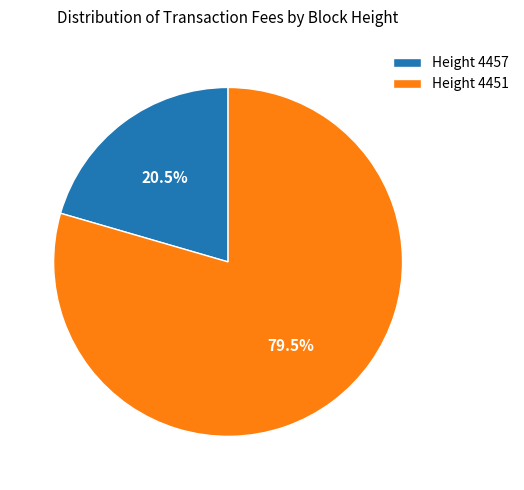

Is there any slice that represents more than half of the pie?

Yes